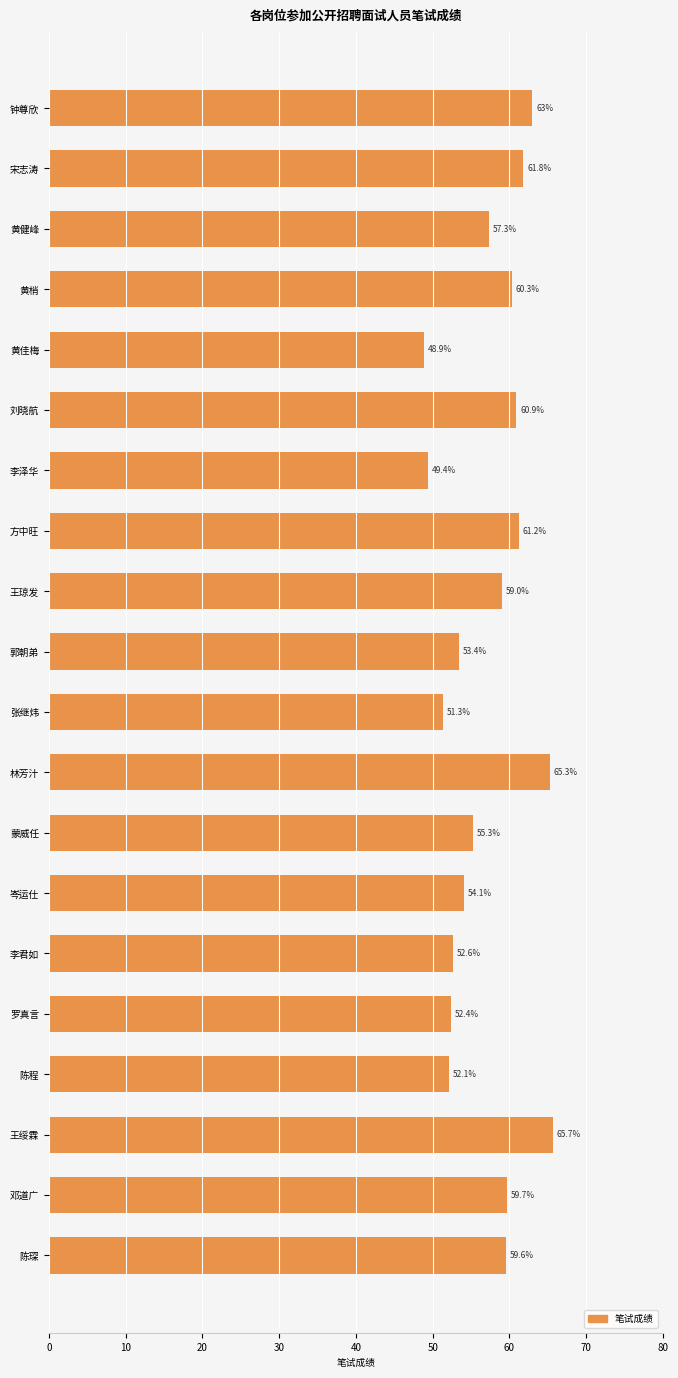

Does the chart contain any negative values?

No